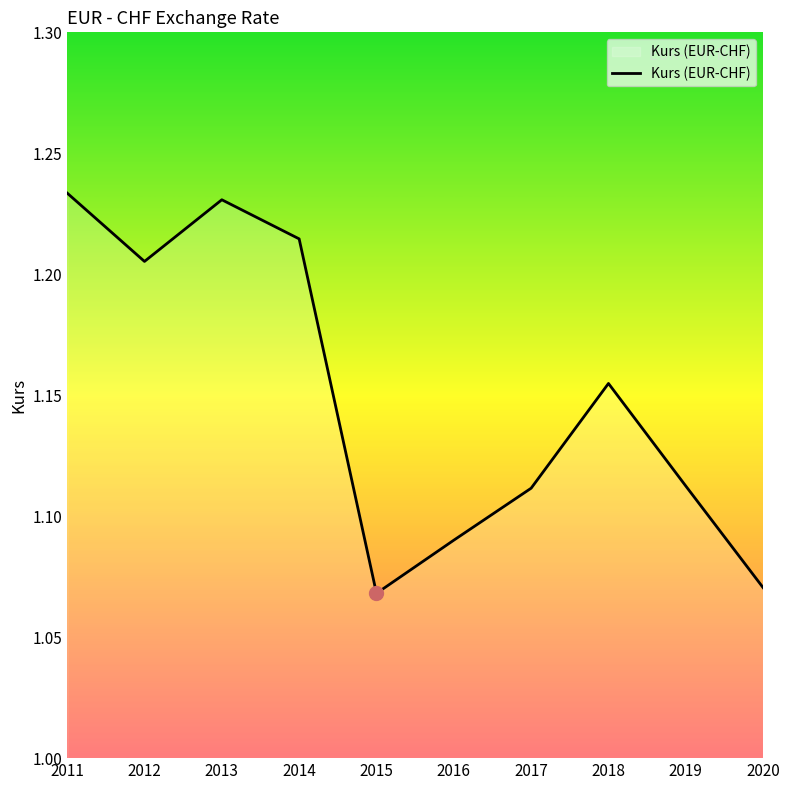

The chart shows a value of 0.7 at 2018. True or false?

False